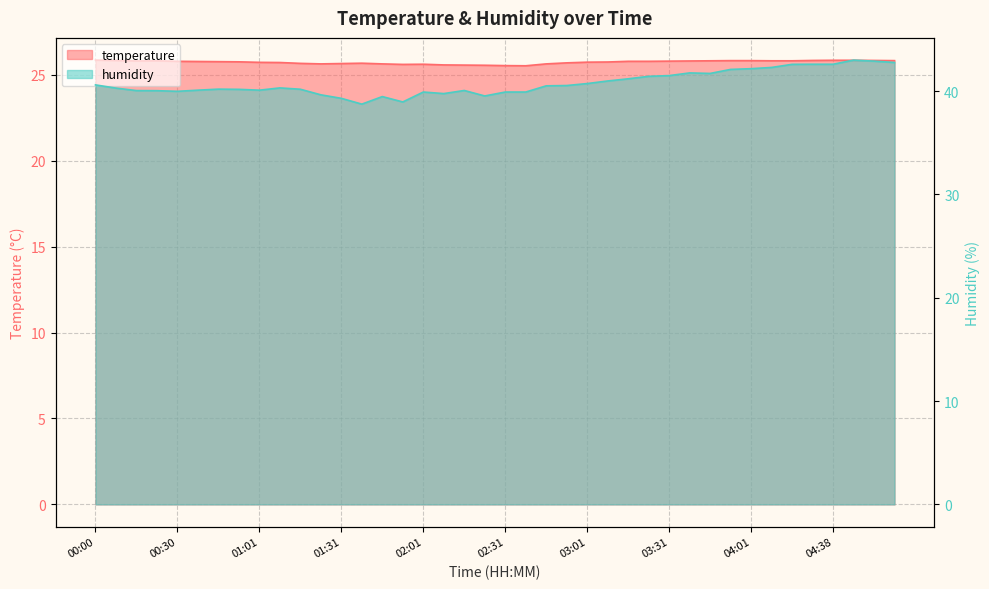

What is the label of the 34th point from the left?

04:09